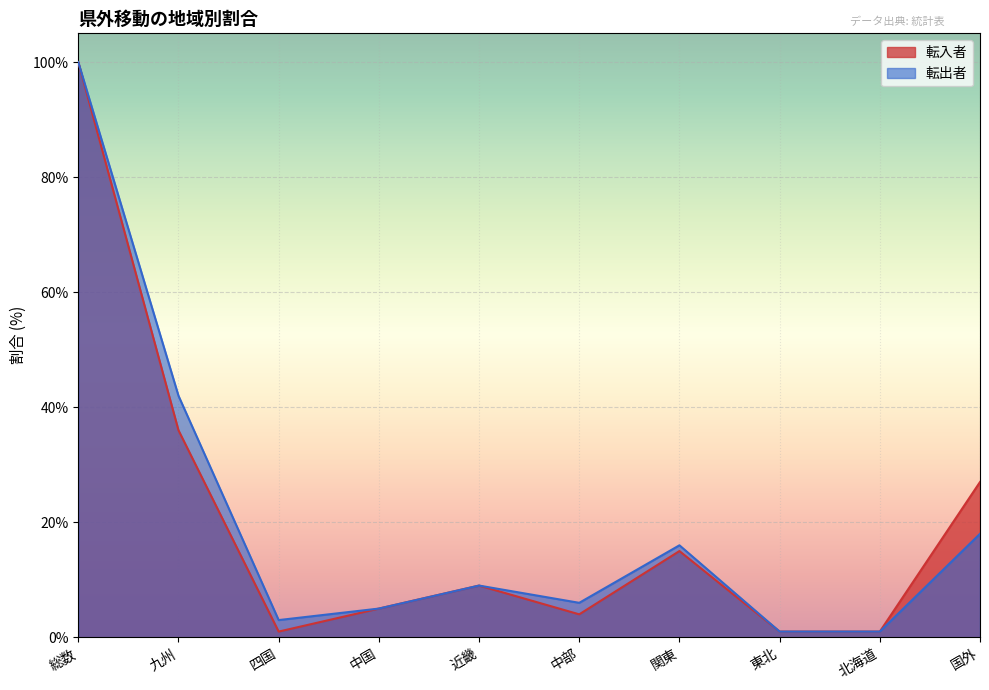

How many lines are shown in the chart?

2